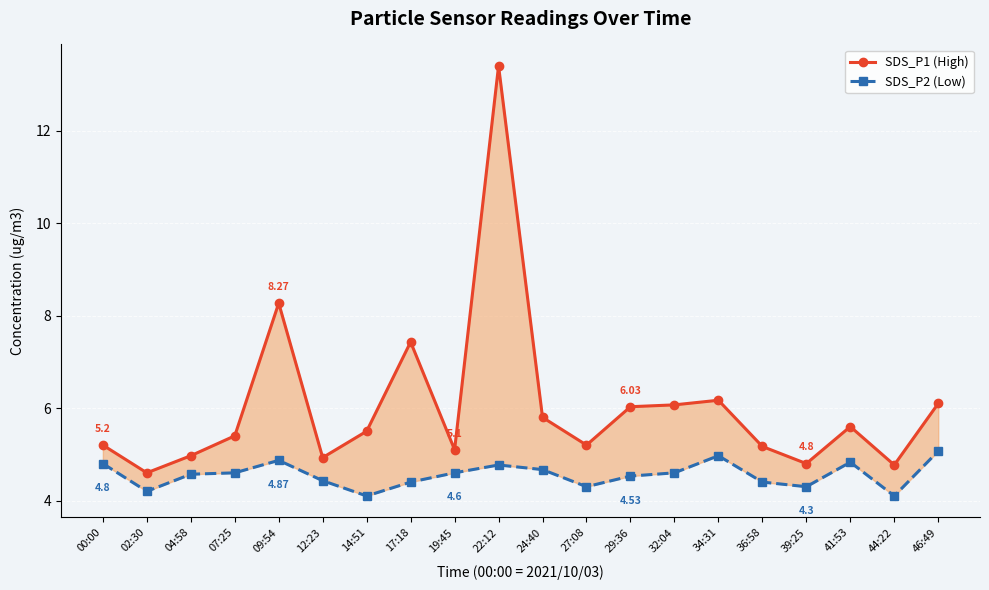

Which series has the widest spread of values?

SDS_P1 (High)